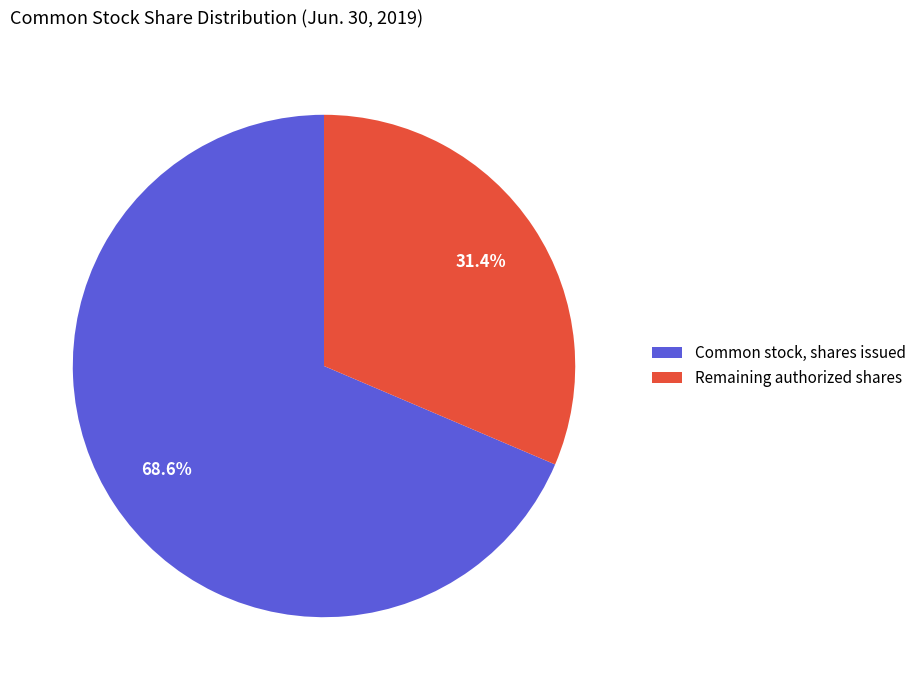

How much of the chart is everything except Common stock, shares issued?

31.4%